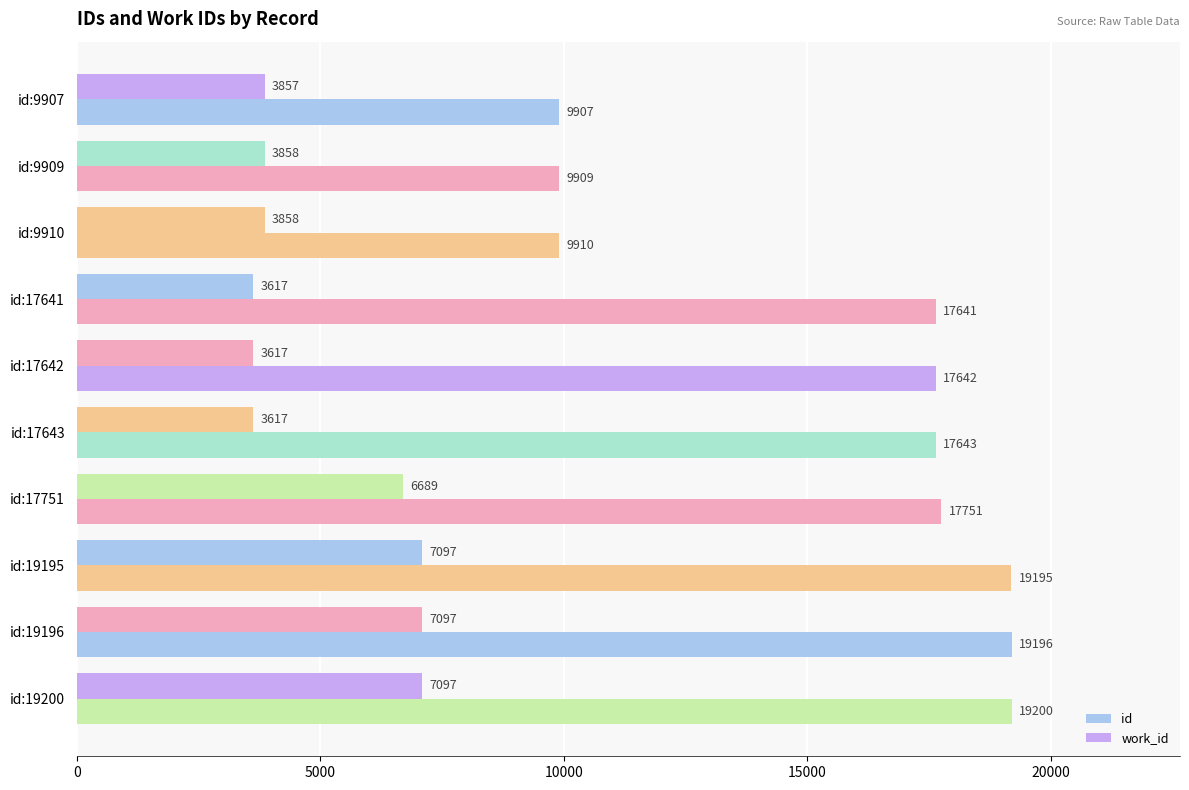

How many data points in work_id are less than 3858?

4